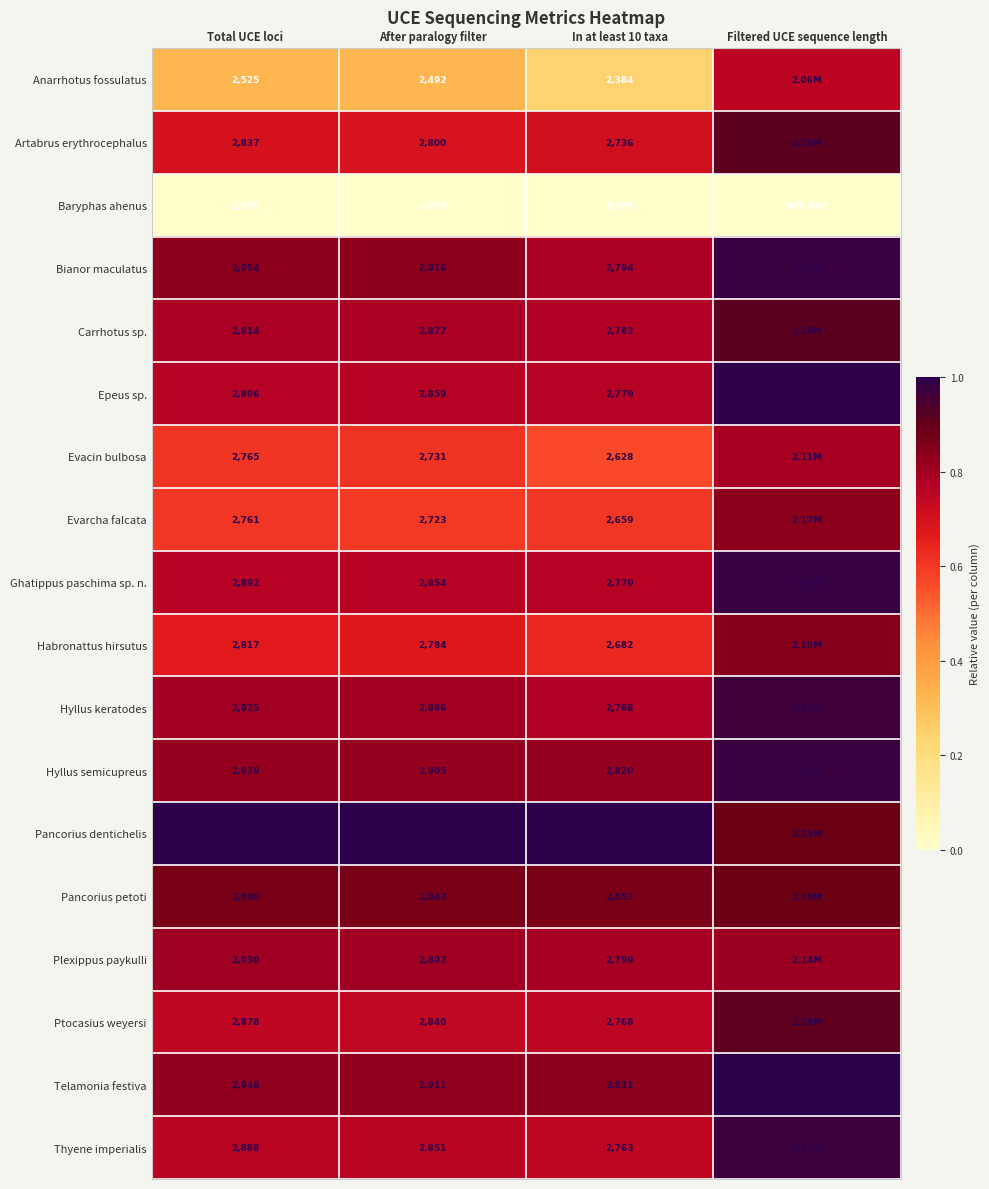

Rank the series at Total UCE loci from highest to lowest value.

Pancorius dentichelis, Pancorius petoti, Bianor maculatus, Telamonia festiva, Hyllus semicupreus, Plexippus paykulli, Hyllus keratodes, Carrhotus sp., Epeus sp., Ghatippus paschima sp. n., Thyene imperialis, Ptocasius weyersi, Artabrus erythrocephalus, Habronattus hirsutus, Evacin bulbosa, Evarcha falcata, Anarrhotus fossulatus, Baryphas ahenus